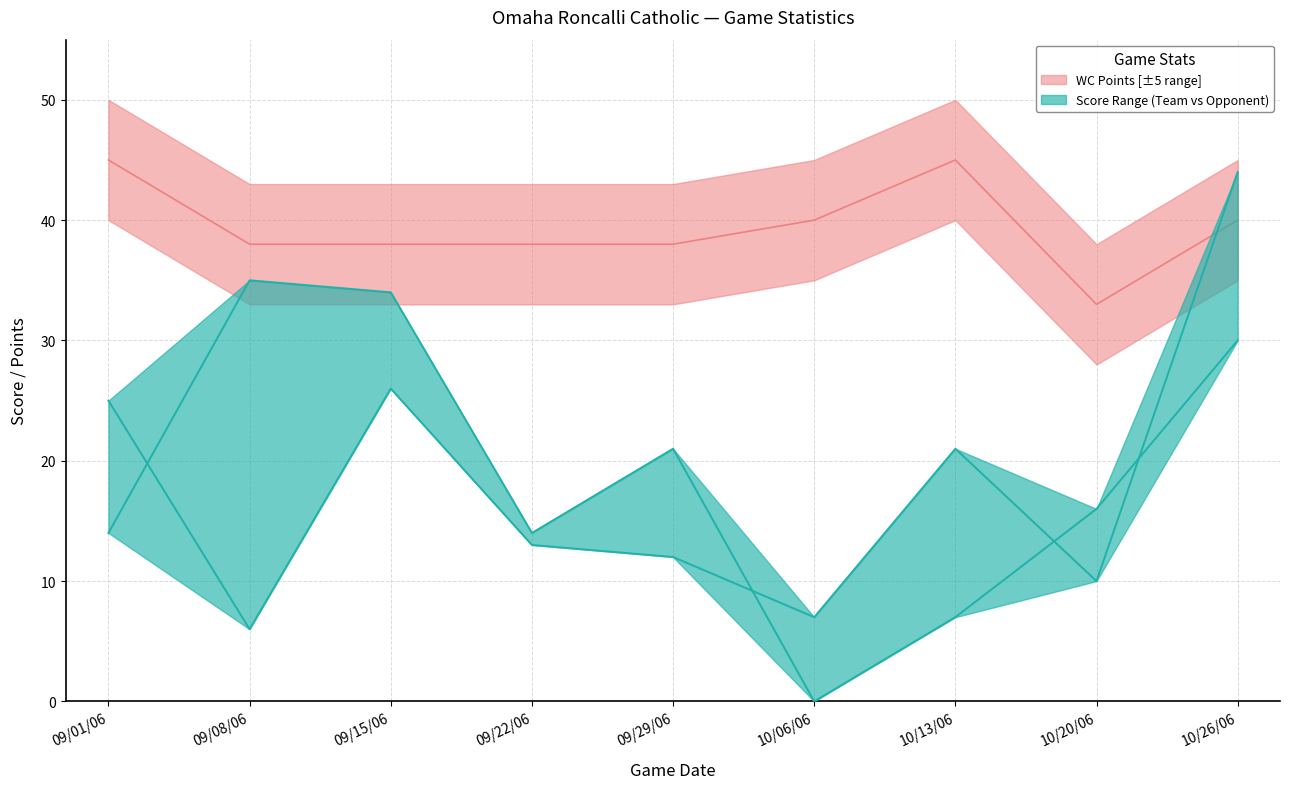

Rank the series at 10/13/06 from highest to lowest value.

WC Points, Team Score, Opp Score